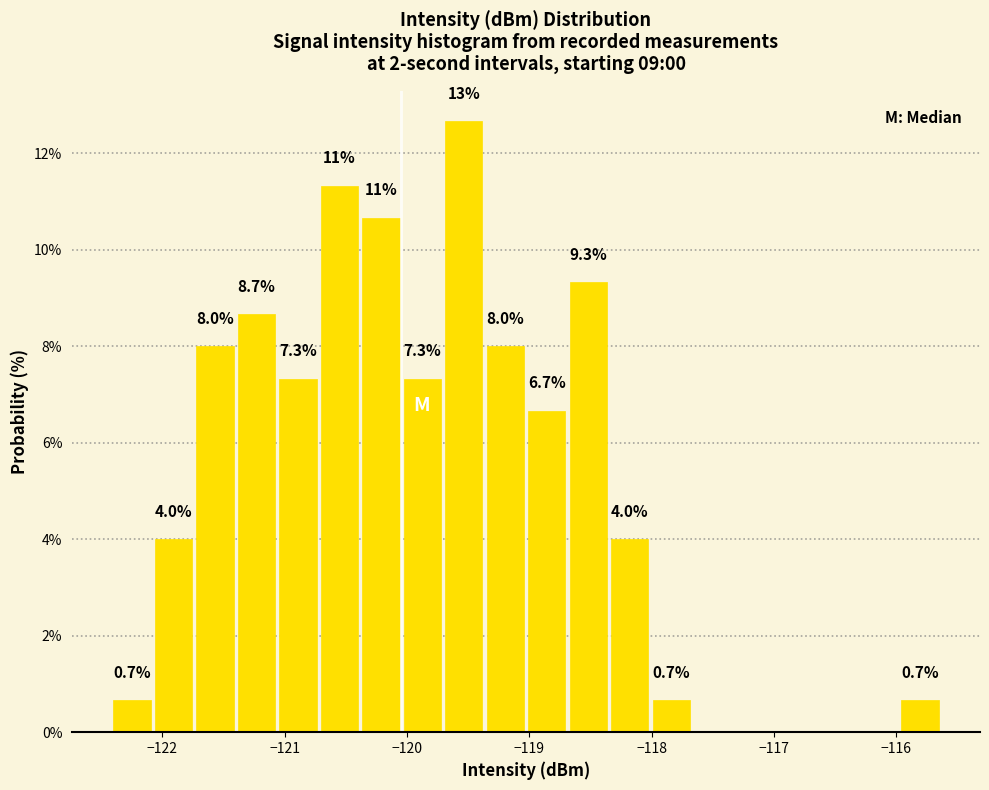

Around what value on the x-axis is the tallest bar? Give the approximate position of its centre, as read against the axis.

-119.5